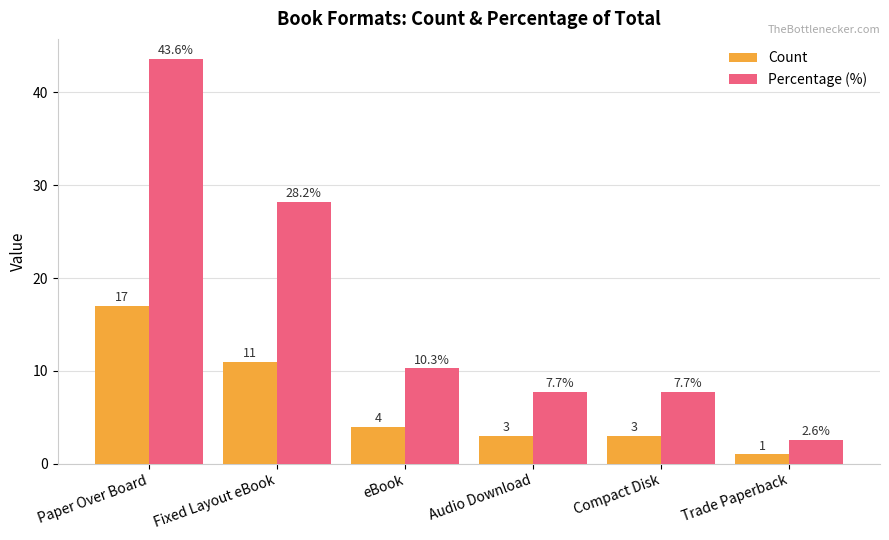

What is the greatest value displayed?

43.6